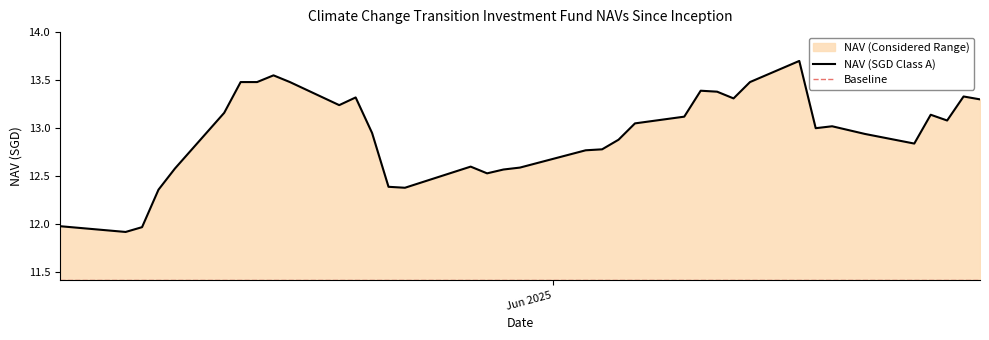

True or false: the data shows 13.2 at 05/12/2025.

True